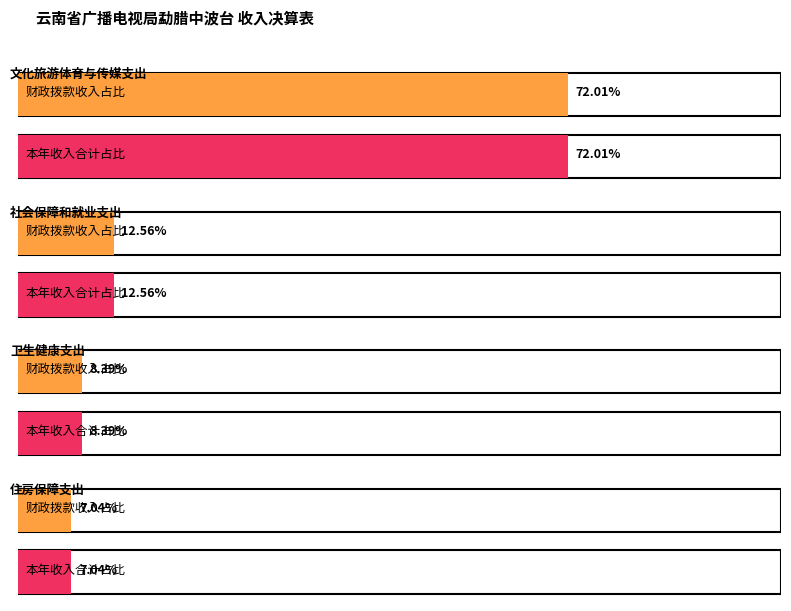

True or false: 本年收入合计 has a value of 23.3 at 卫生健康支出.

False